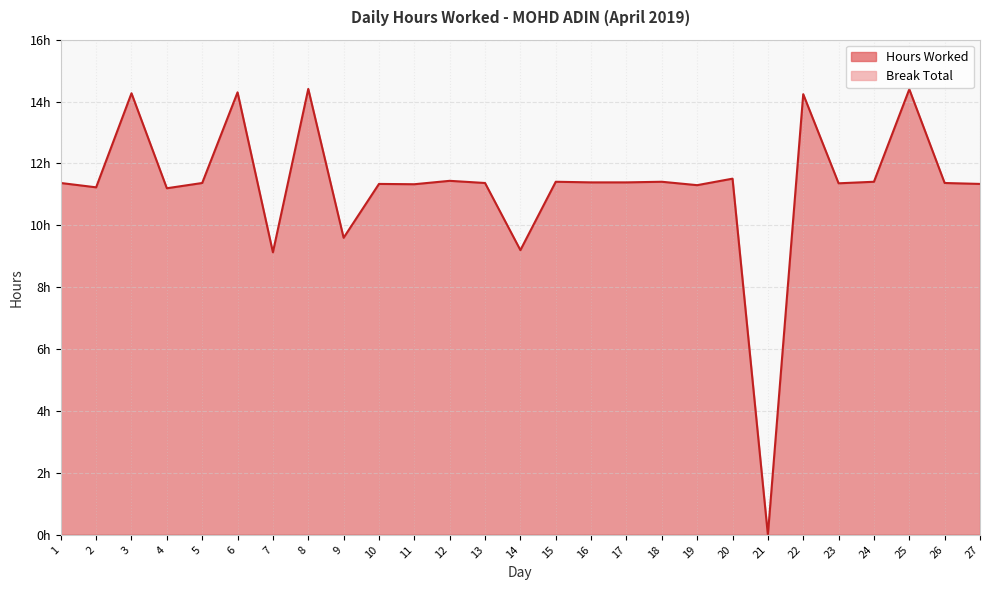

Reading left to right, list all the values displayed in this chart.

1=11.4	2=11.2	3=14.3	4=11.2	5=11.4	6=14.3	7=9.1	8=14.4	9=9.6	10=11.3	11=11.3	12=11.4	13=11.4	14=9.2	15=11.4	16=11.4	17=11.4	18=11.4	19=11.3	20=11.5	21=0.0	22=14.2	23=11.4	24=11.4	25=14.4	26=11.4	27=11.3